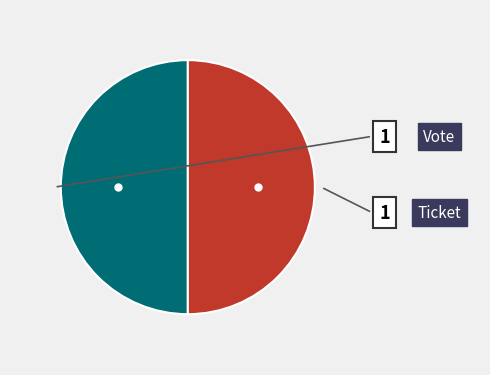

How many segments does this pie chart have?

2